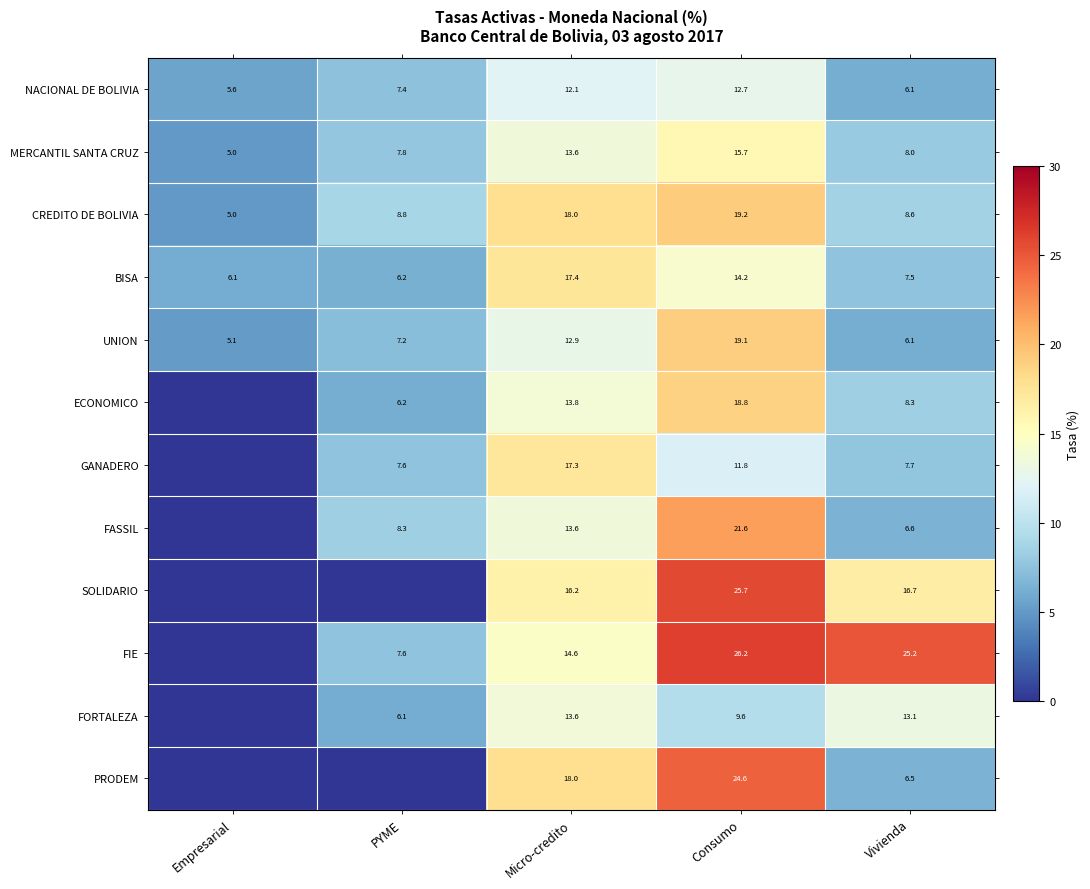

What is the maximum value shown in the chart?

26.2